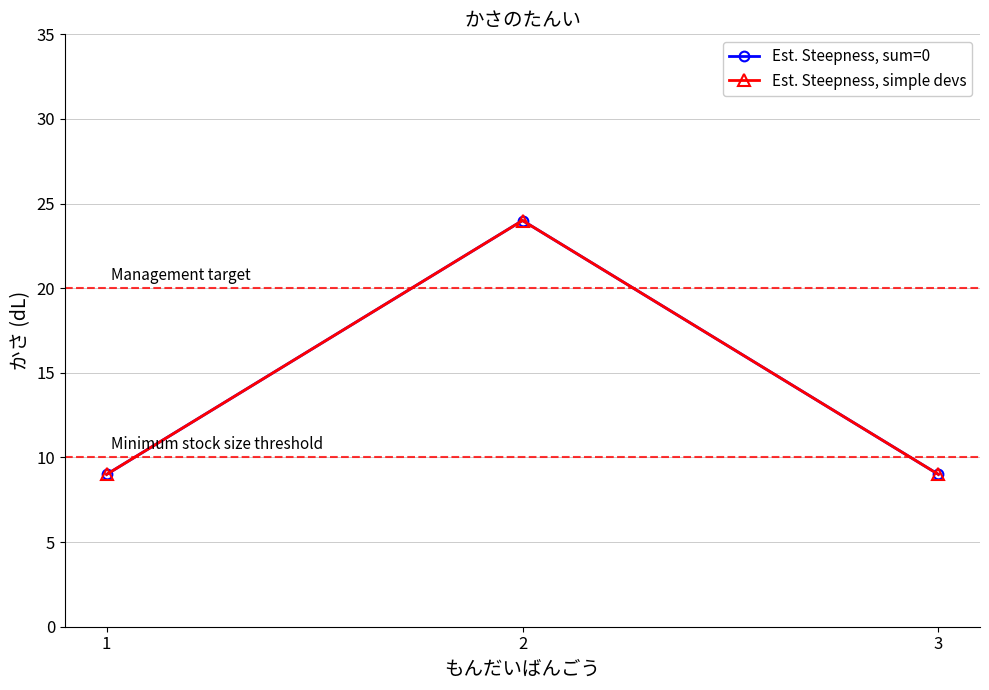

Does the chart have visible grid lines?

Yes